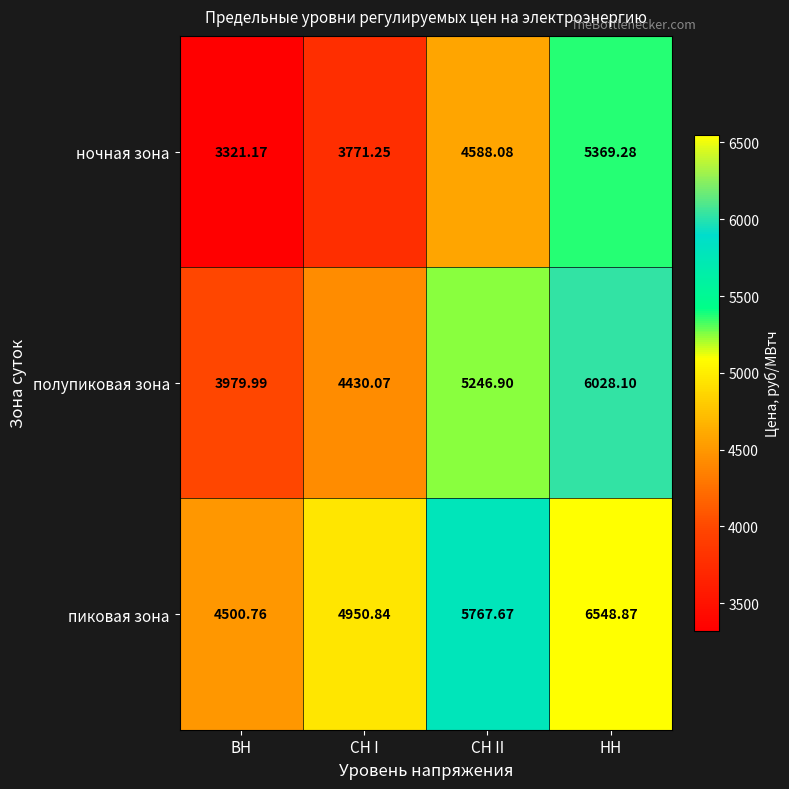

At how many categories does at least one series exceed 4284?

4